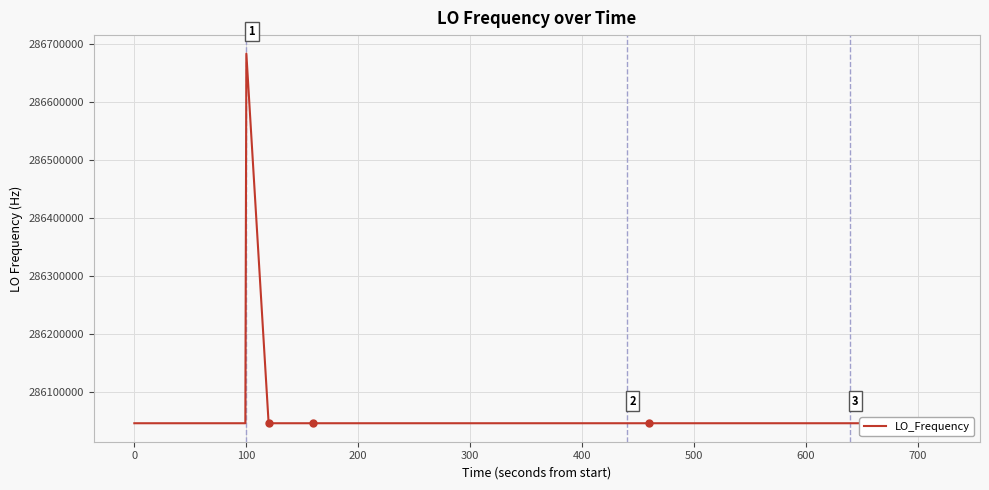

What is the greatest value displayed?

286682703.8